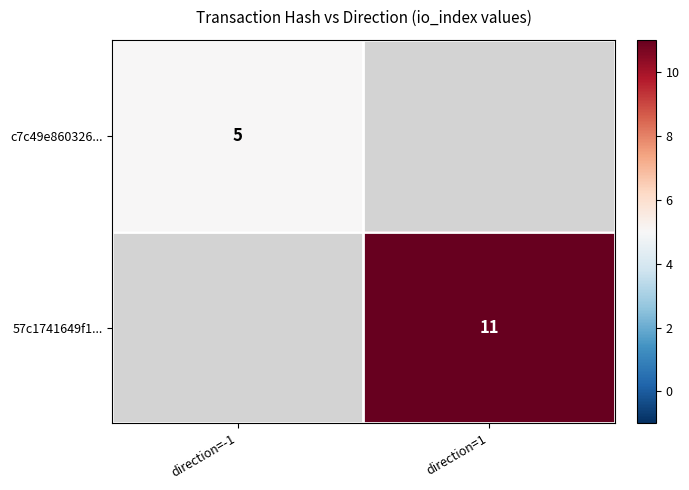

Is it true that c7c49e860326... equals 5 at direction=-1?

True